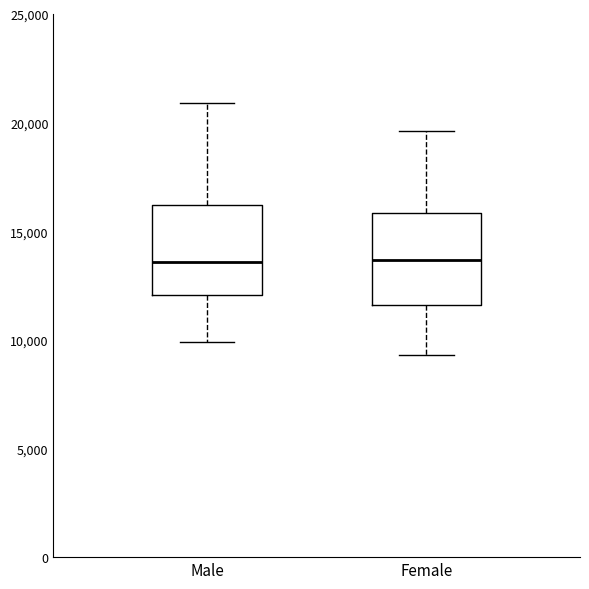

Where does the median line of the box for Male sit on the y-axis? The values are not printed on the chart, so give them approximately, as read against the axis.

13500